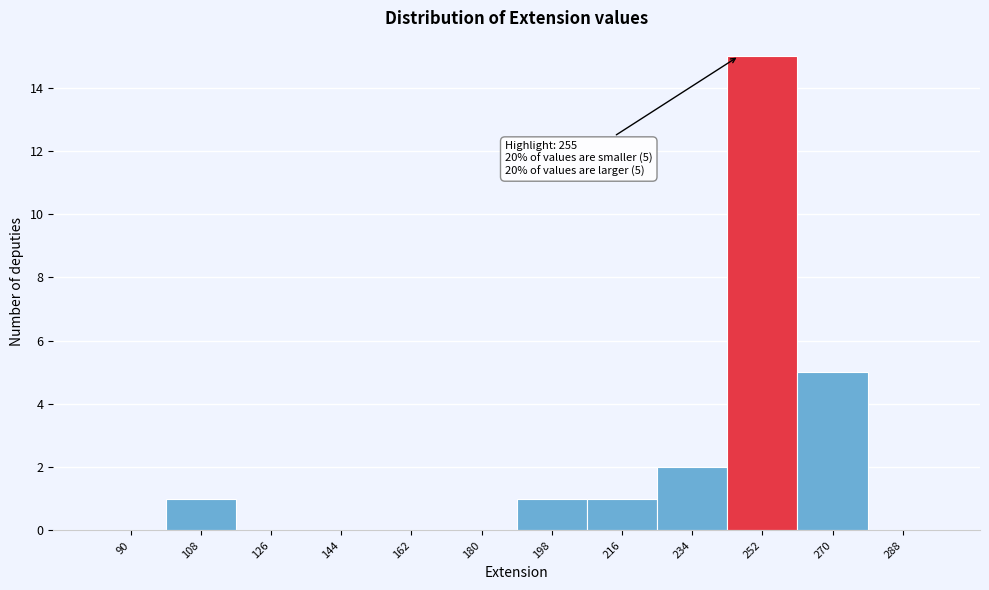

Reading left to right, transcribe all the data shown in this chart.

90=0	108=1	126=0	144=0	162=0	180=0	198=1	216=1	234=2	252=15	270=5	288=0